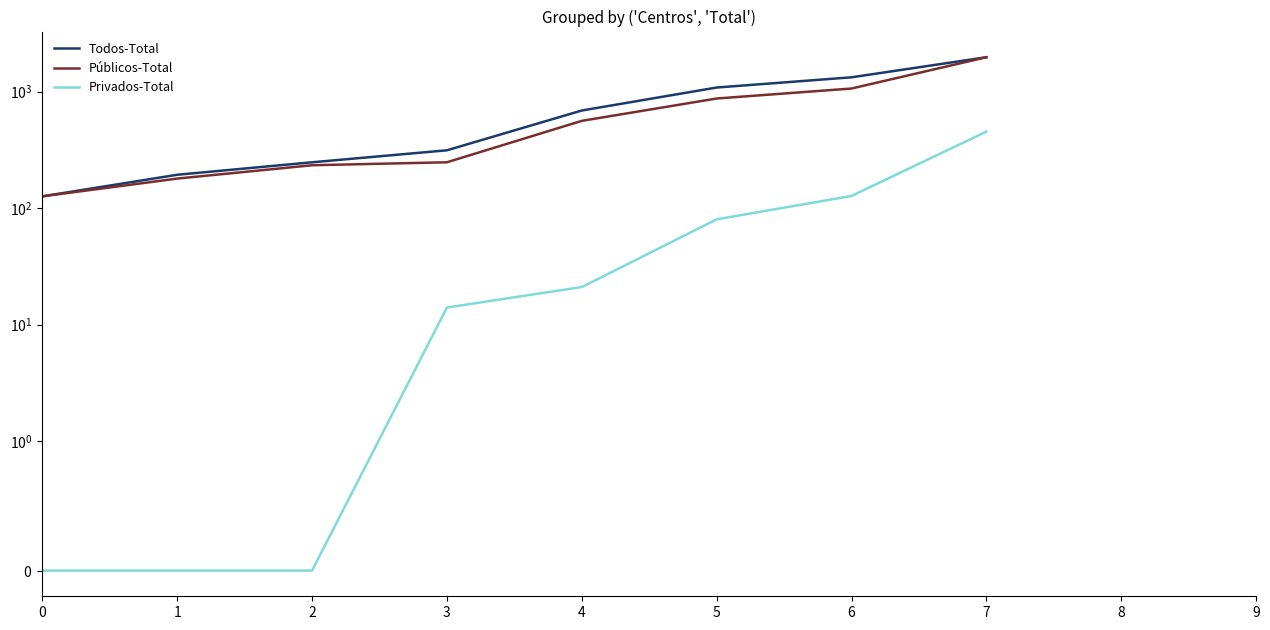

True or false: Privados-Total has more than 2 interior local peaks.

False